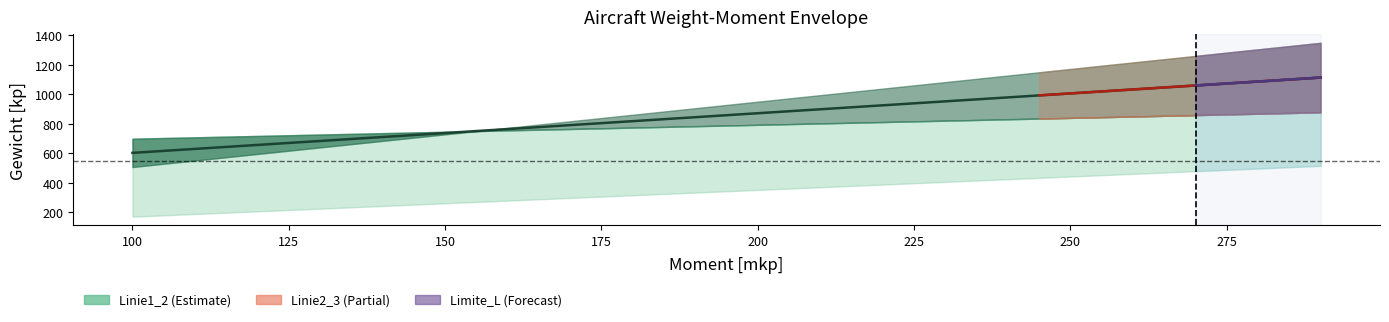

True or false: there are more than 2 points higher than both neighbors.

False